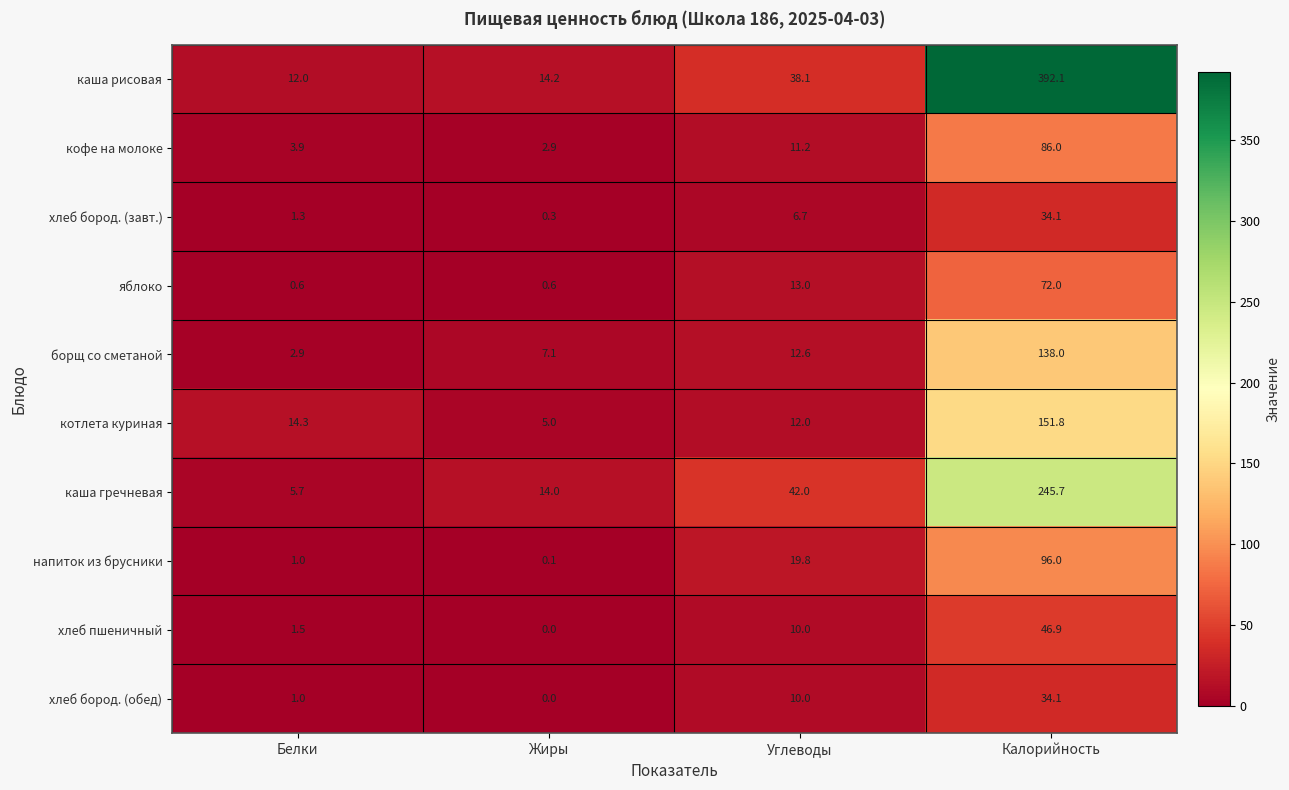

How many categories are shown in the chart?

4